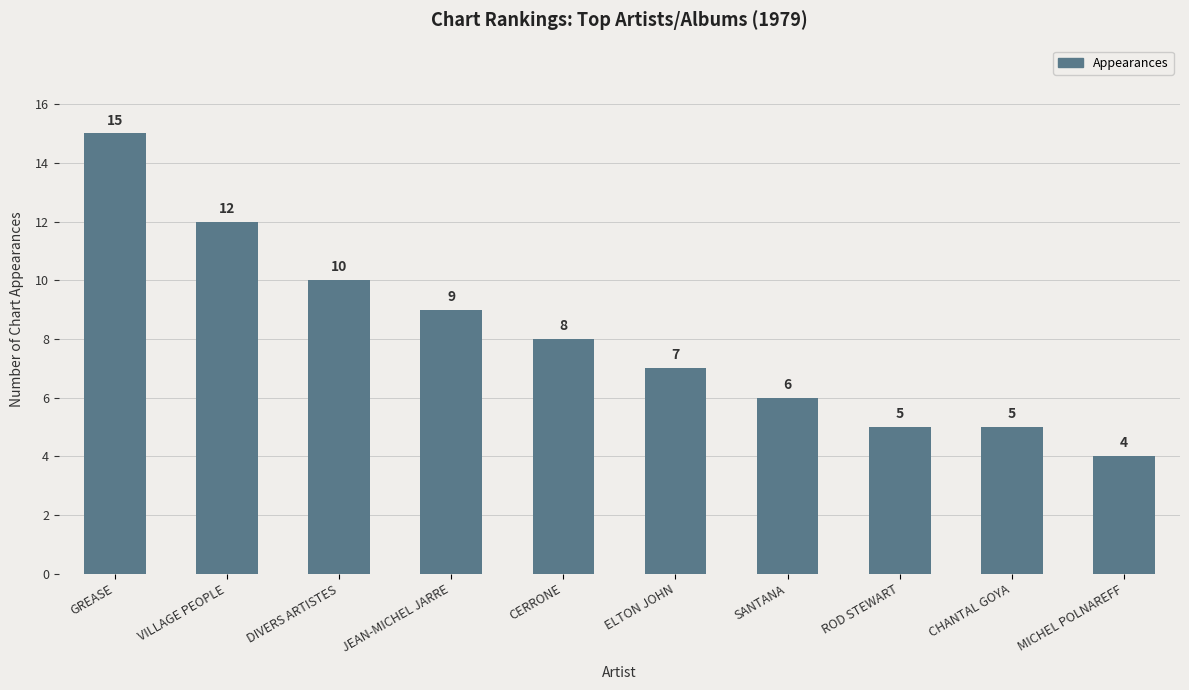

What is the sum of the values at CERRONE and DIVERS ARTISTES?

18